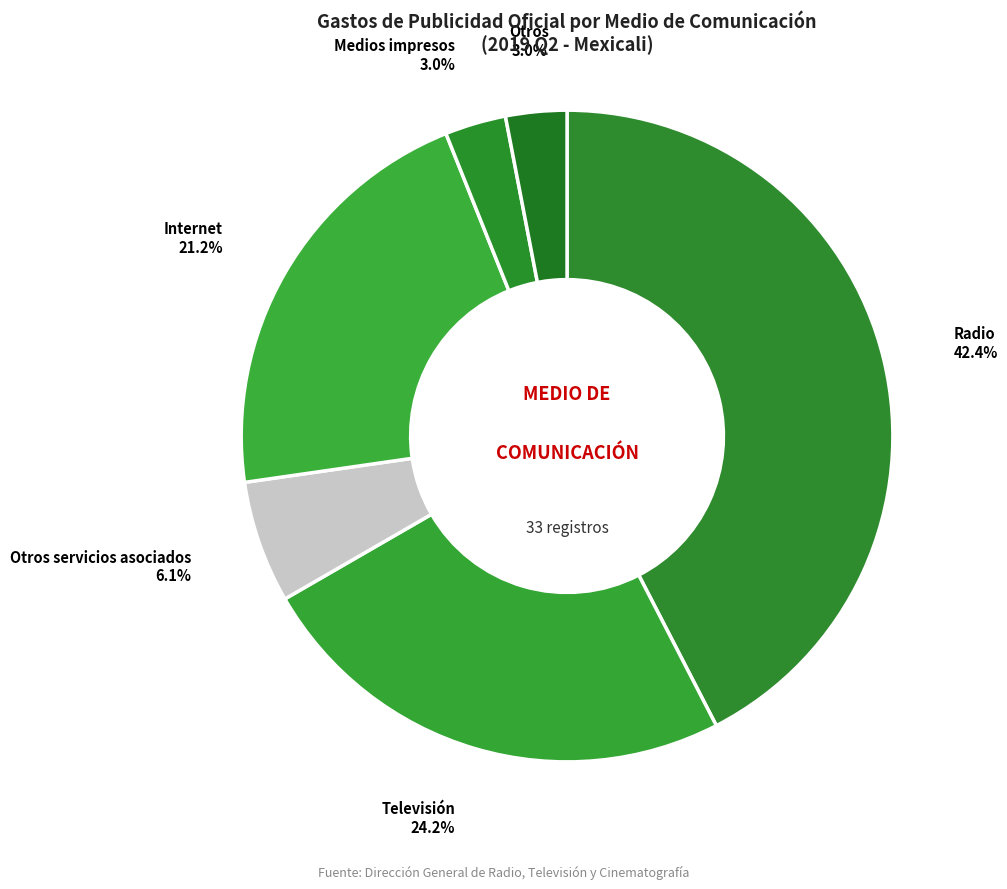

What percentage is NOT represented by Televisión?

75.8%